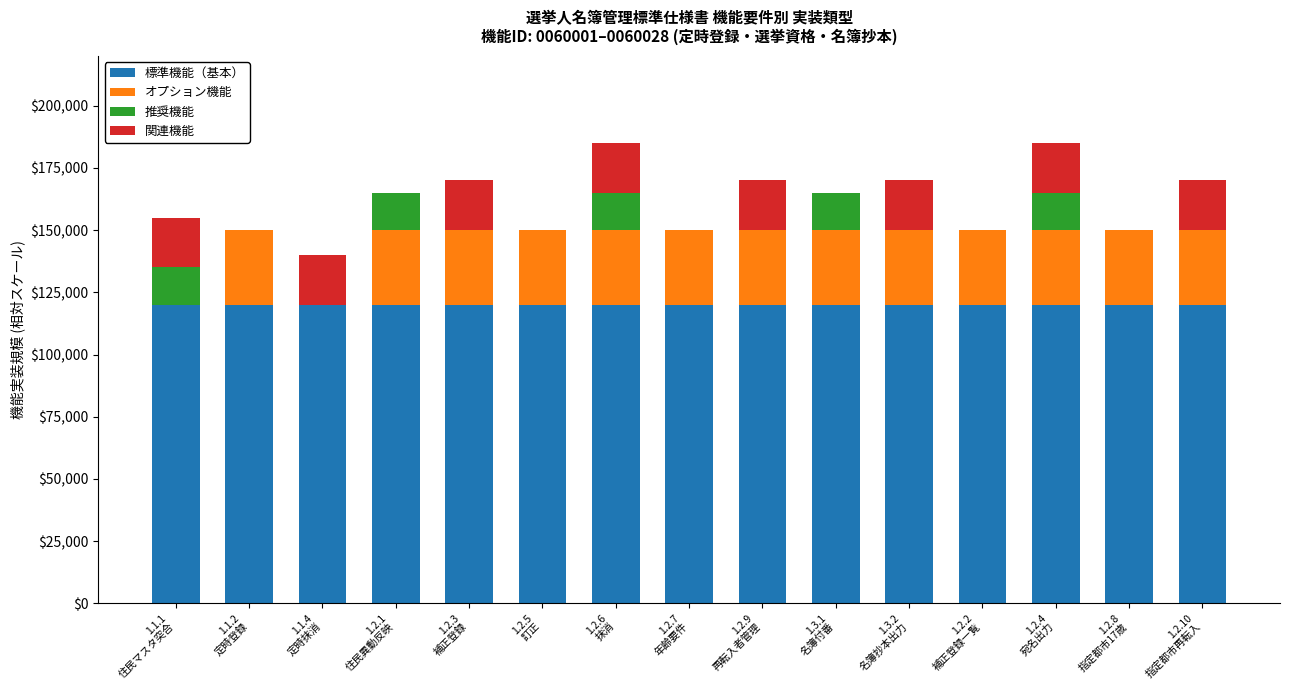

What is the maximum value for 標準機能（基本）?

120000